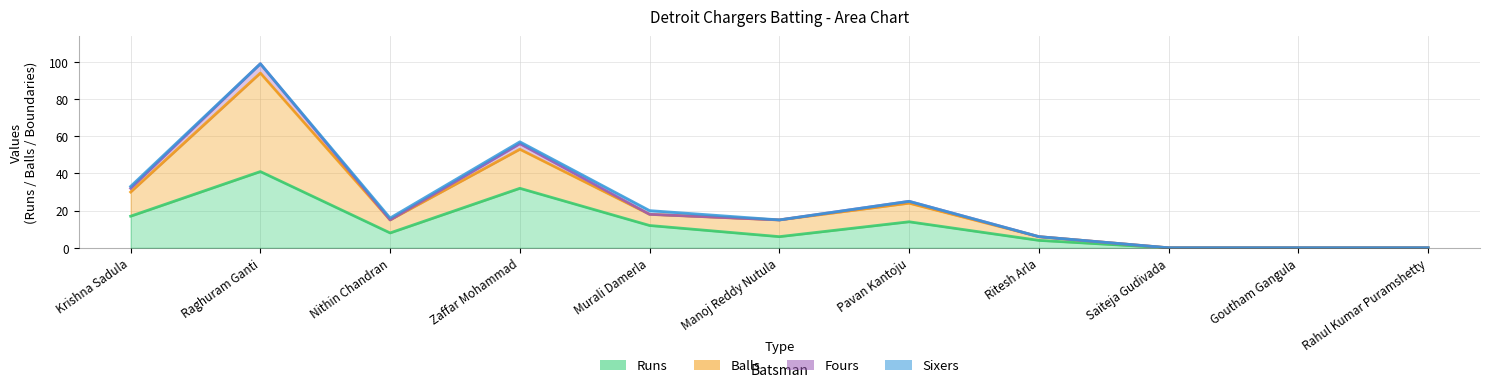

True or false: Runs has more than 0 interior local peaks.

True